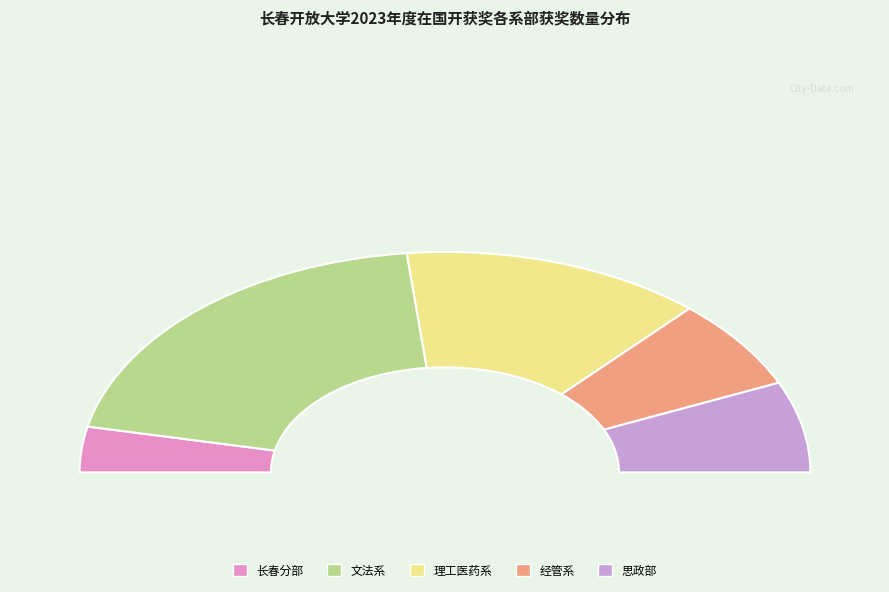

Combined, do 思政部 and 经管系 account for over 50%?

No